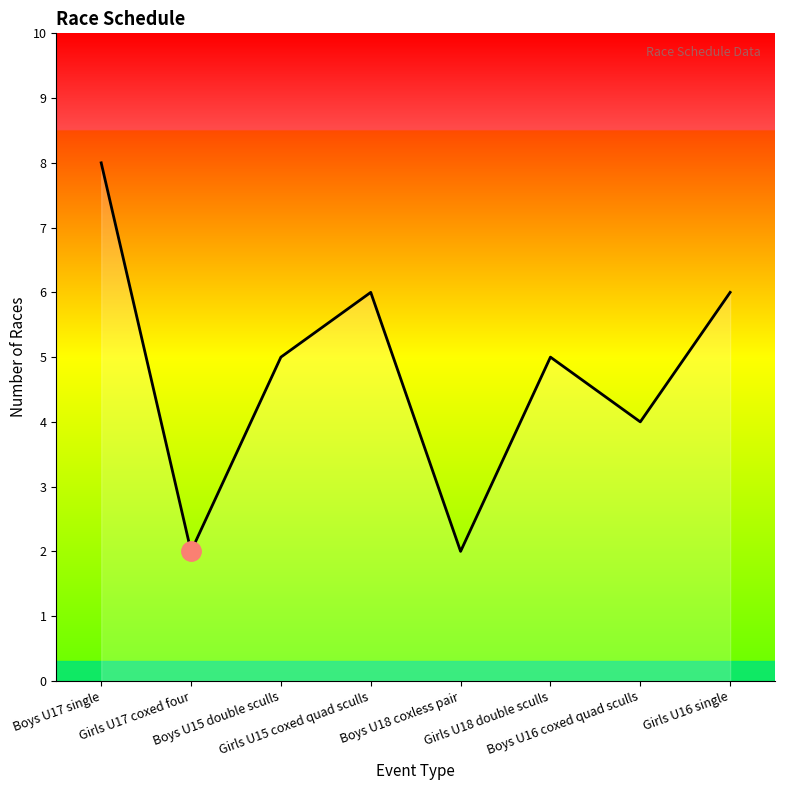

What is the smallest value displayed?

2